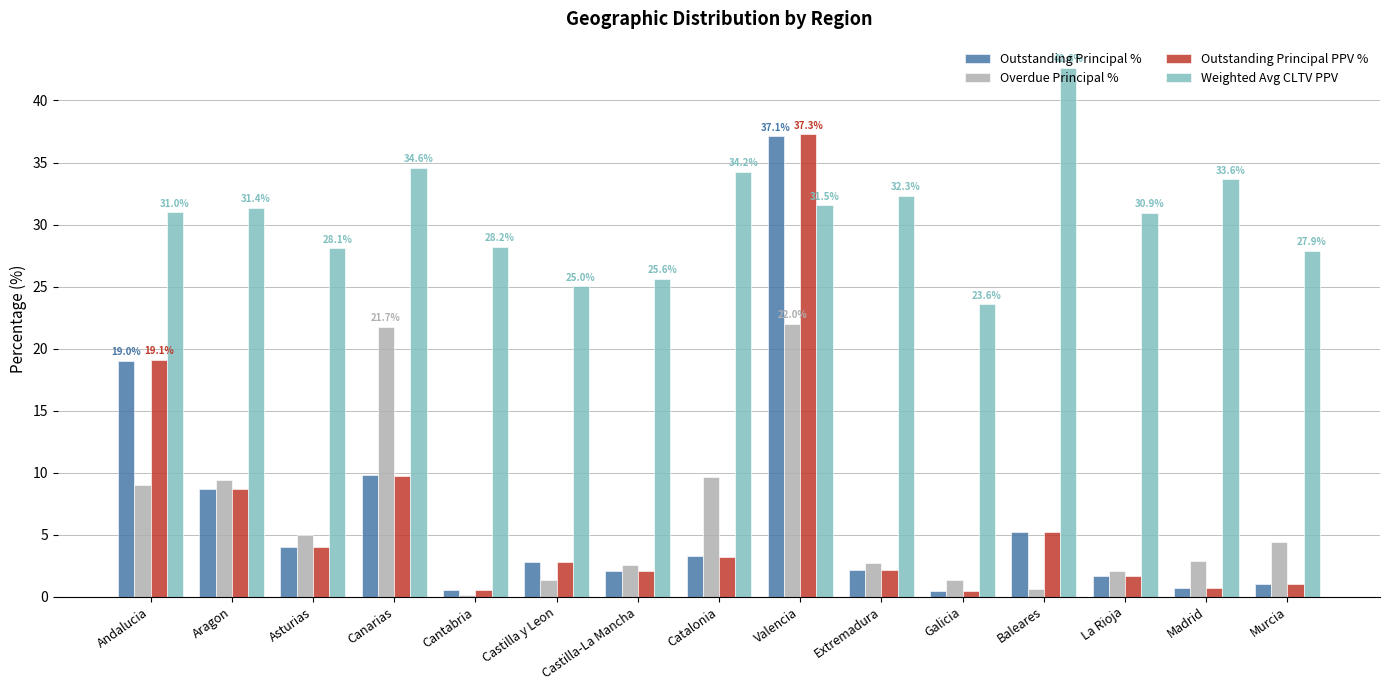

How many groups of bars are there?

15